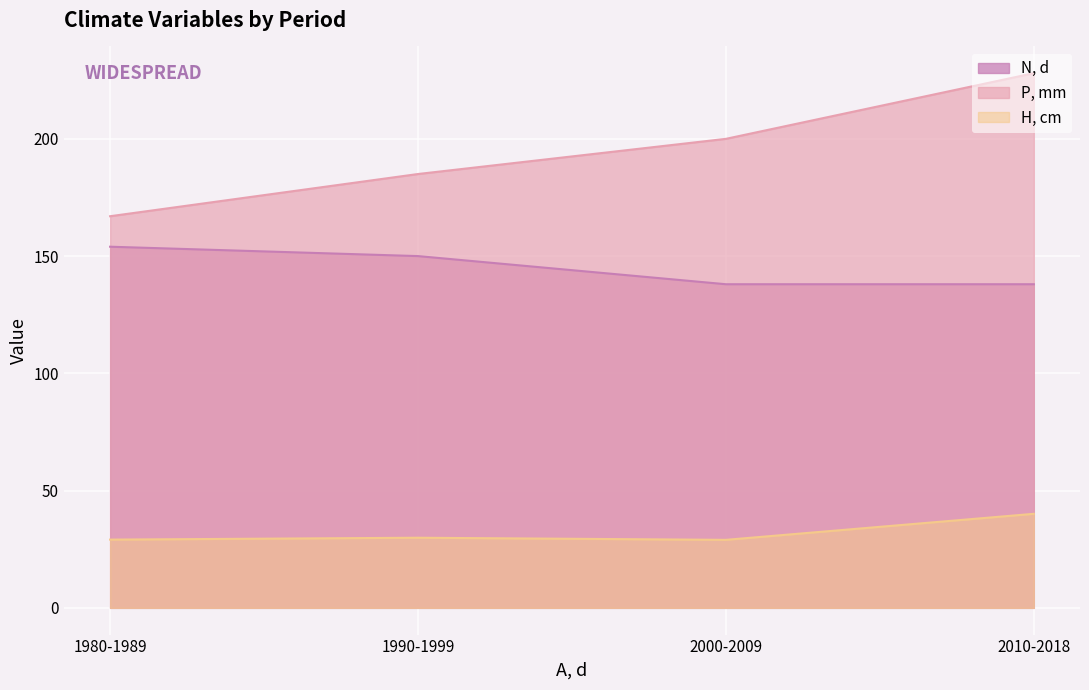

True or false: P, mm has a value of 185.0 at 1990-1999.

True